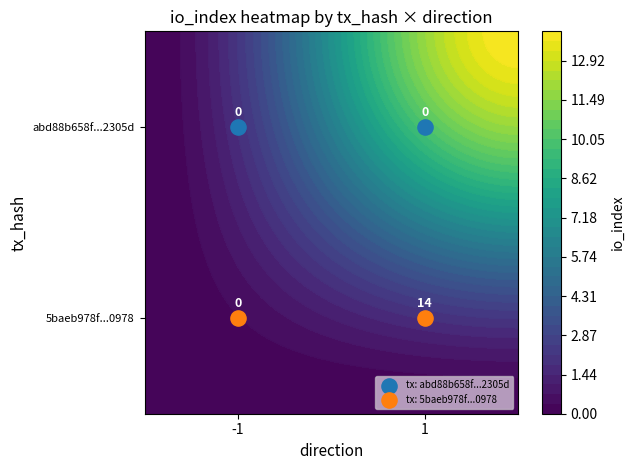

At which category is the sum across all series the highest?

1